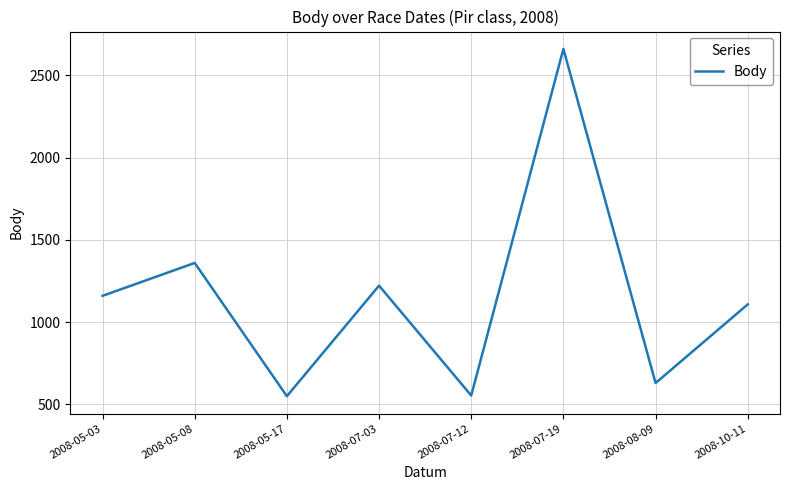

Where is the first local maximum?

2008-05-08